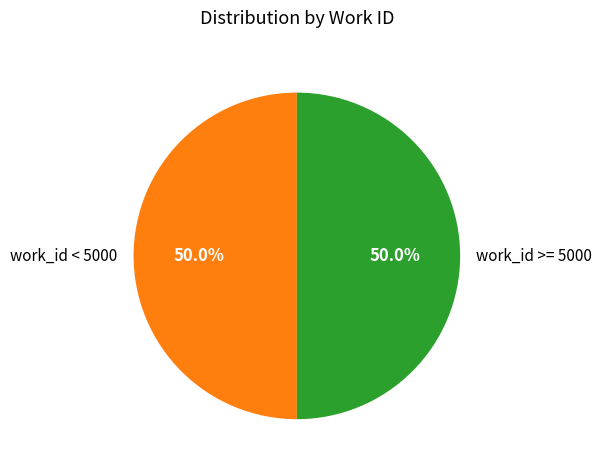

How many slices are in this pie chart?

2